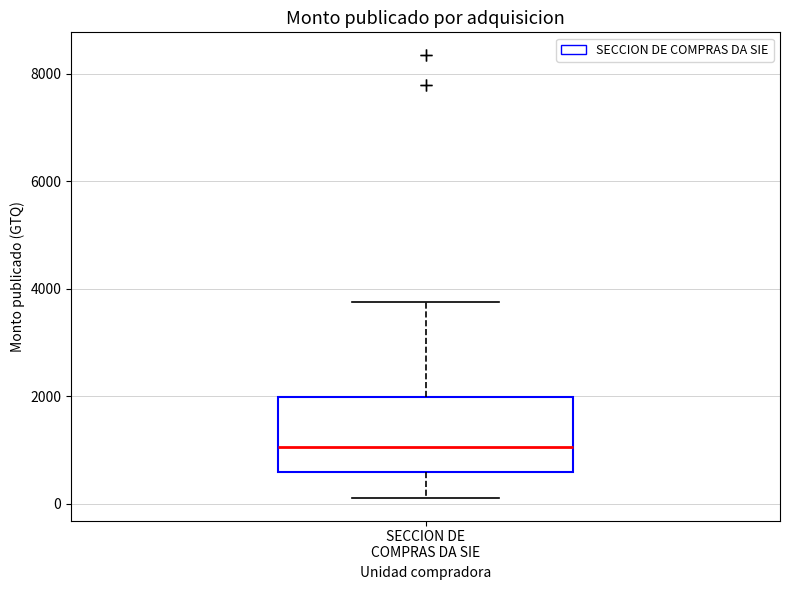

Transcribe this box plot: give where the median line is, the range the box spans, and where the two whiskers end, as read against the y-axis. The values are not printed on the chart, so give them approximately, as read against the axis.

median 1000, box 600 to 2000, whiskers 200 to 3800